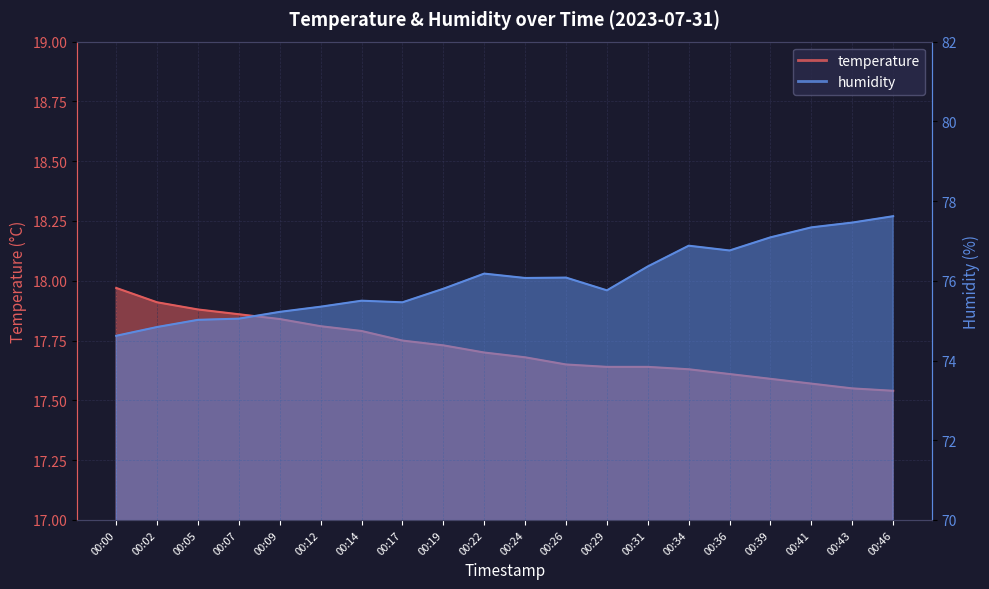

The temperature series shows 27.2 at 00:31. True or false?

False